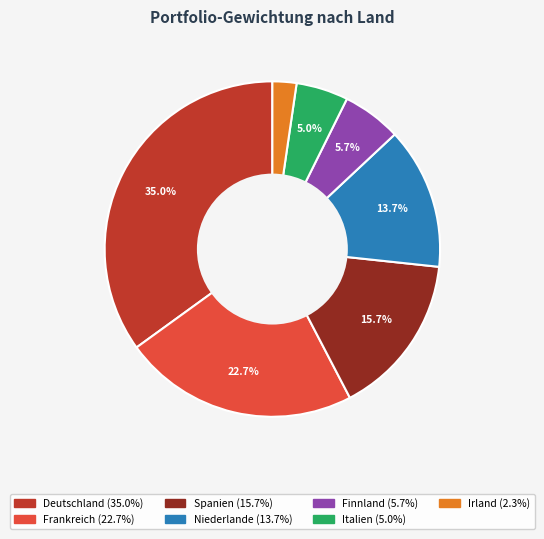

Is there any slice that represents more than half of the pie?

No